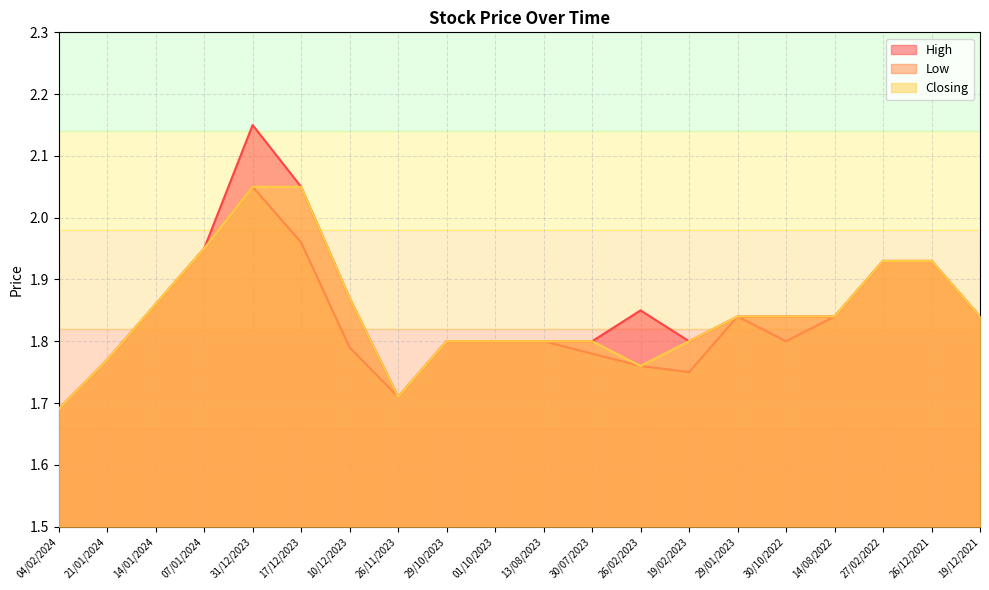

What position from the left is 30/10/2022?

16